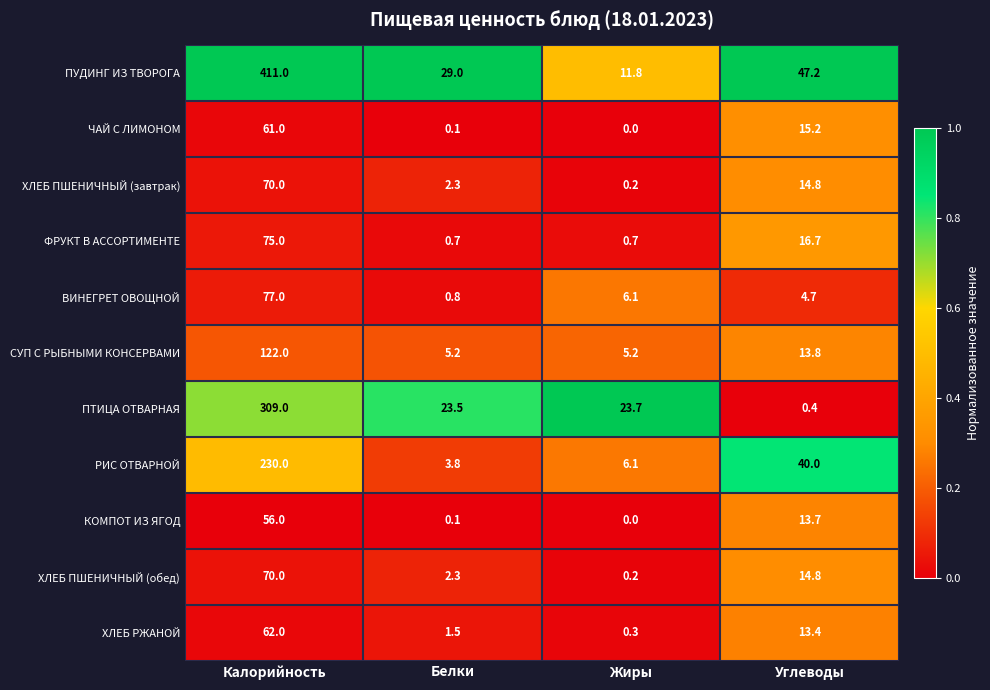

What is the greatest value displayed?

411.0